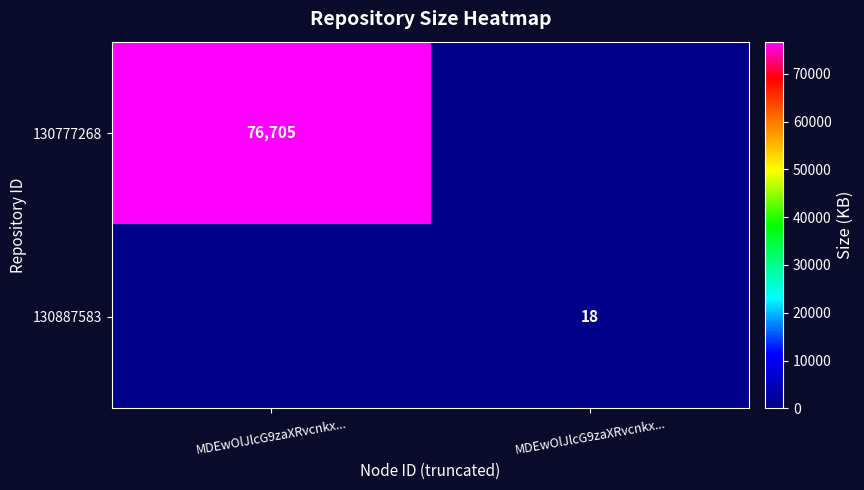

What is the approximate value of 130777268 at MDEwOlJlcG9zaXRvcnkx...?

76705